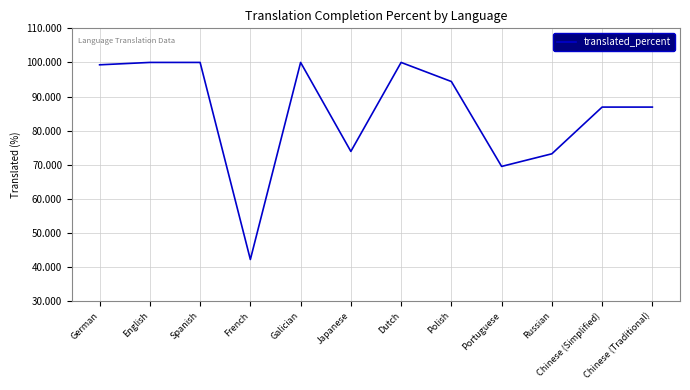

What is the smallest value displayed?

42.2